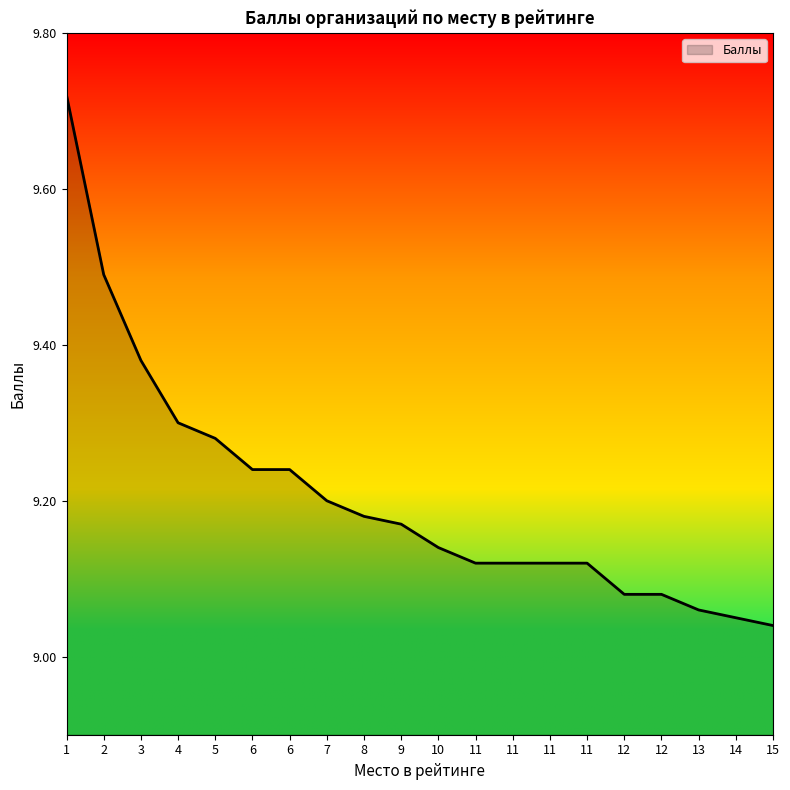

At which label is the value closest to 9?

15